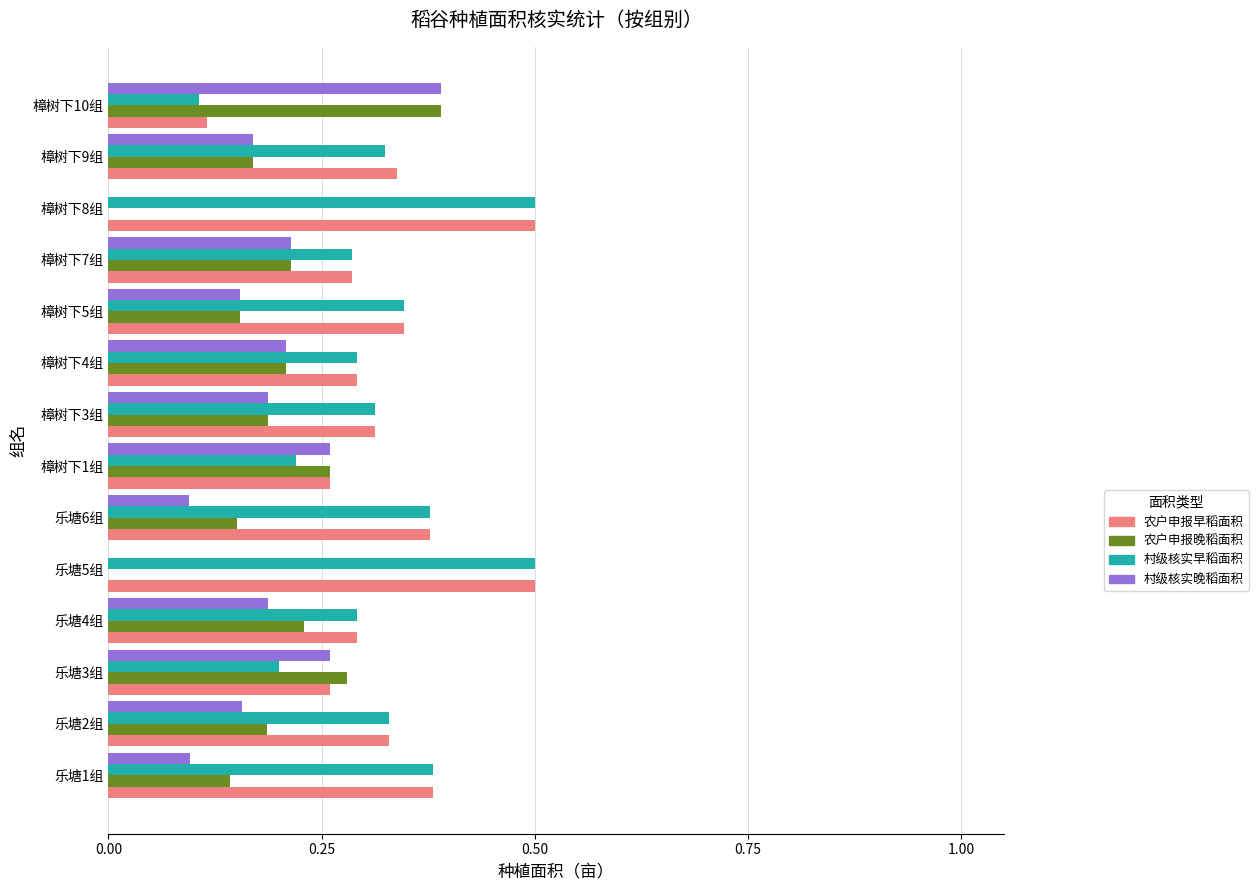

What is the sum of all 农户申报晚稻面积 values?

2.6